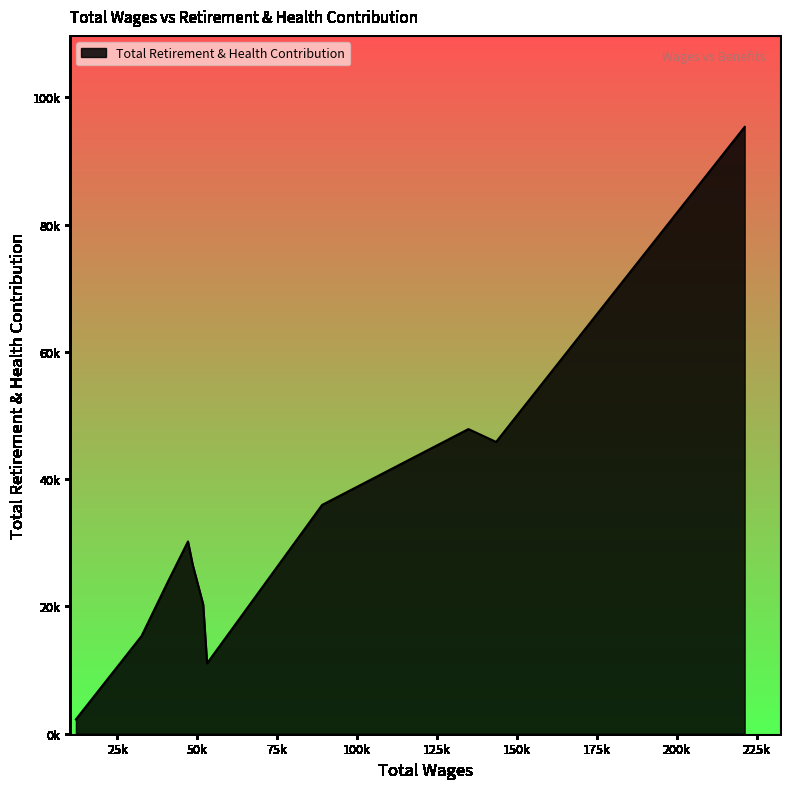

How many points are lower than both their immediate neighbors (excluding endpoints)?

2